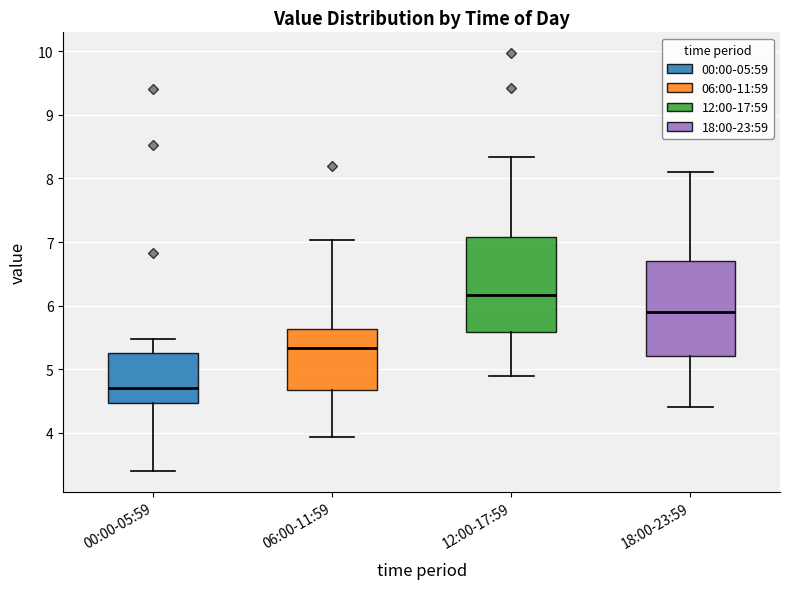

Reading left to right, read every box against the y-axis: the position of its median line, the range the box covers, and the ends of its whiskers. The values are not printed on the chart, so give them approximately, as read against the axis.

00:00-05:59: median 4.7, box 4.5 to 5.3, whiskers 3.4 to 5.5
06:00-11:59: median 5.3, box 4.7 to 5.6, whiskers 3.9 to 7.0
12:00-17:59: median 6.2, box 5.6 to 7.1, whiskers 4.9 to 8.3
18:00-23:59: median 5.9, box 5.2 to 6.7, whiskers 4.4 to 8.1